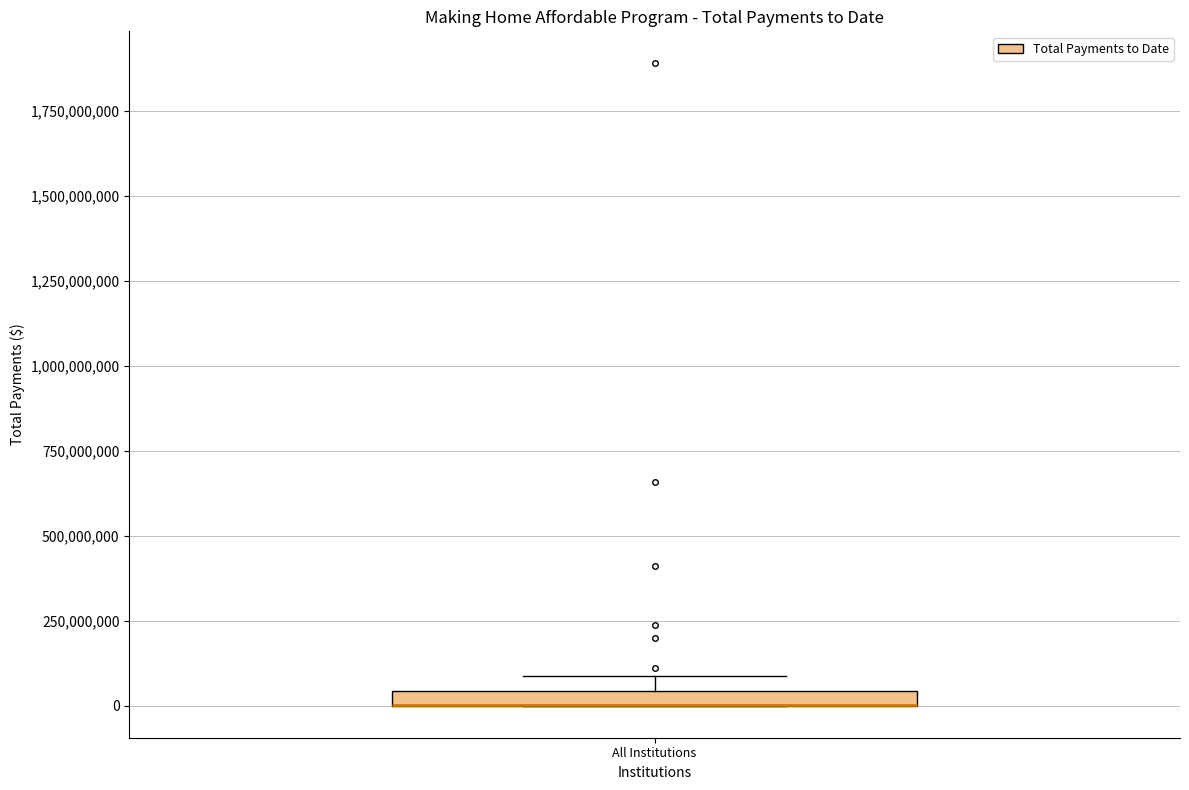

Where is the upper edge of the box for All Institutions on the y-axis? The values are not printed on the chart, so give them approximately, as read against the axis.

50000000